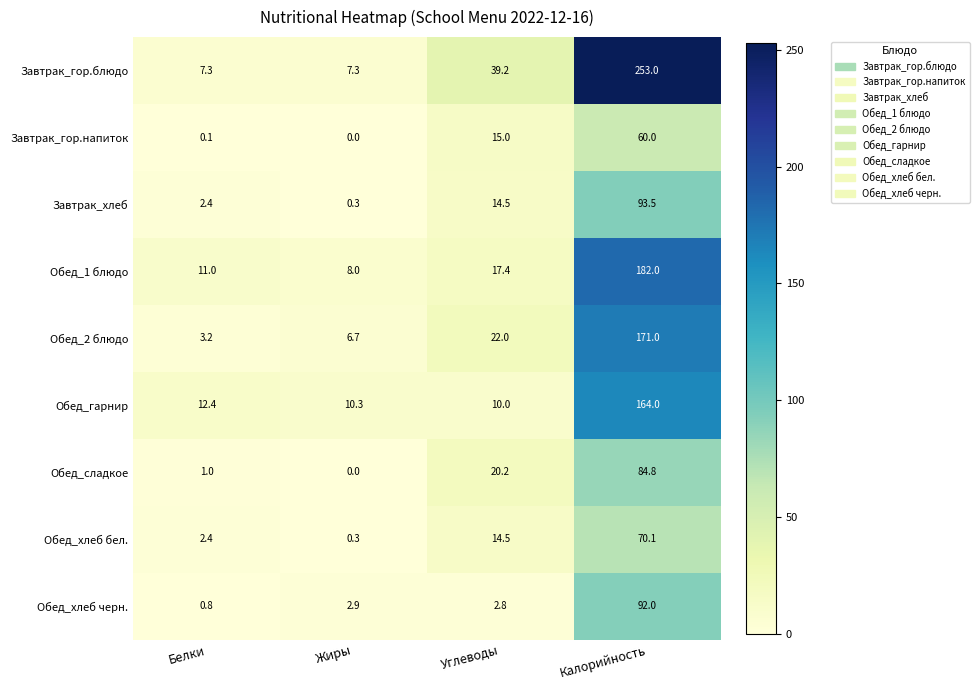

Which category has the lowest value across all series?

Жиры